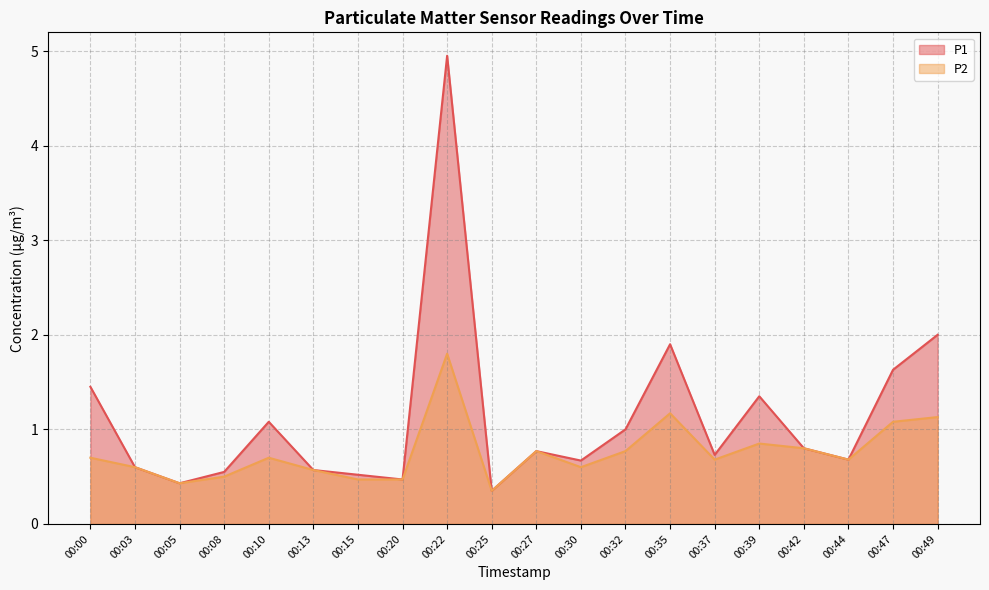

Rank the series by their maximum value, from highest to lowest.

P1, P2